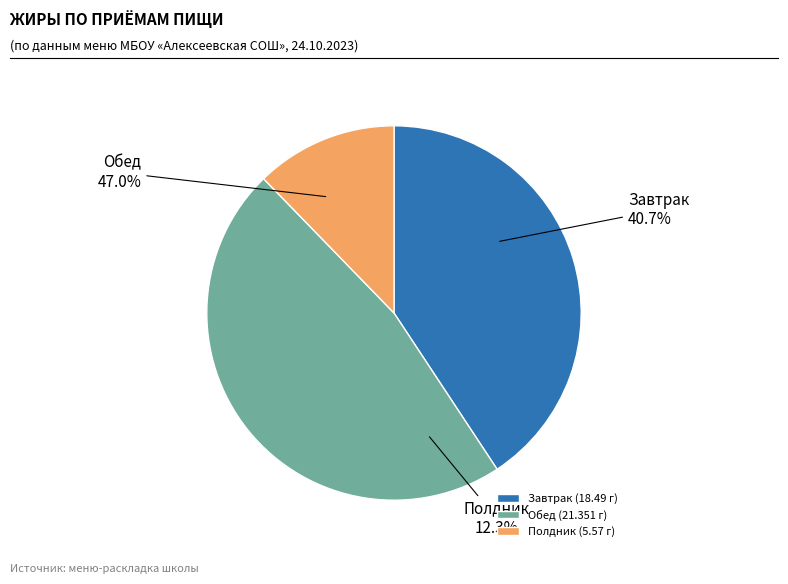

The Обед slice represents 47% of the pie. True or false?

True